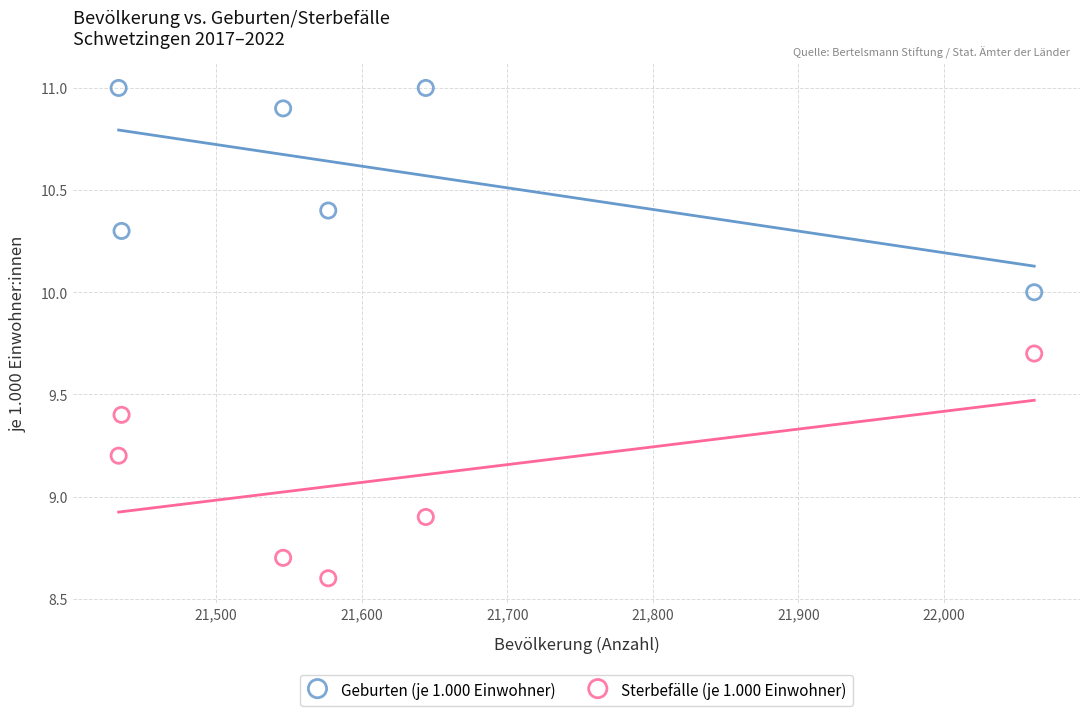

Across all data points, what is the range of Y values (max minus min)?

2.4